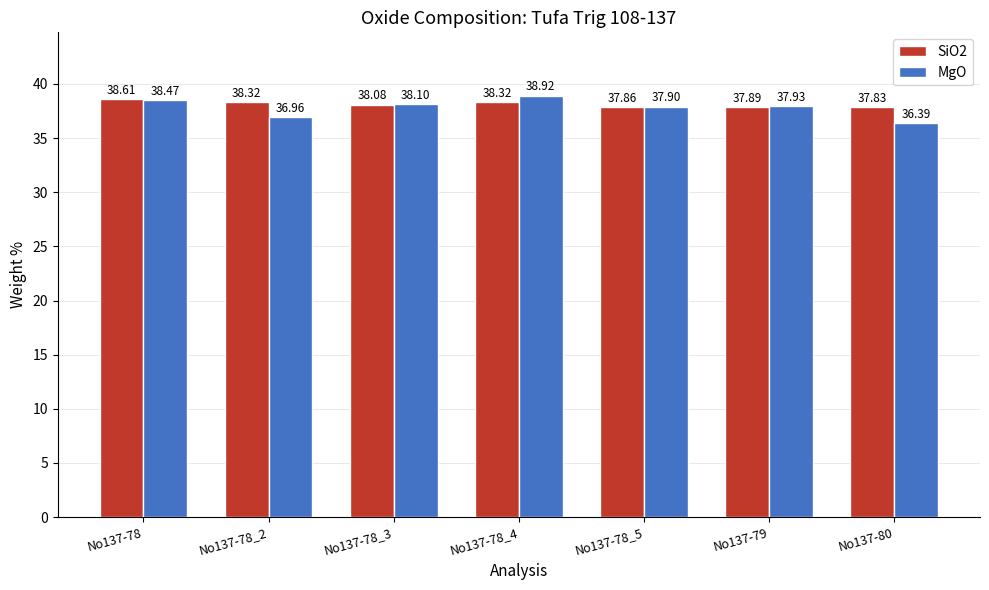

What is the approximate value of SiO2 at No137-79?

37.9